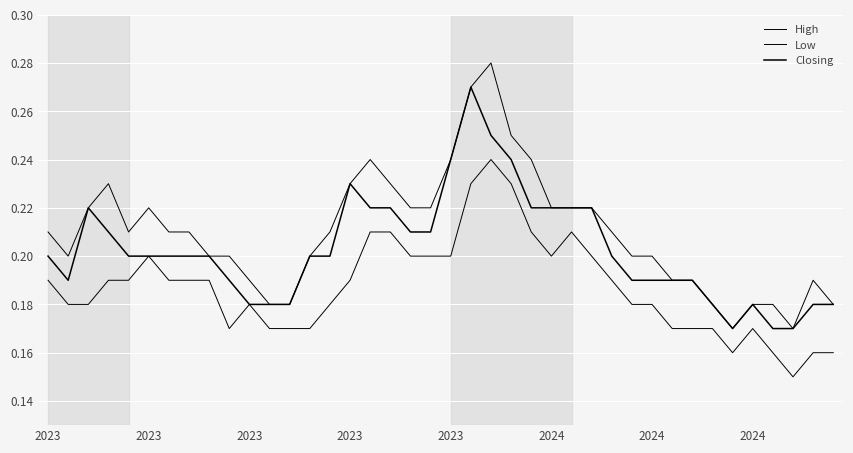

Is this an area chart (filled region under the line)?

No